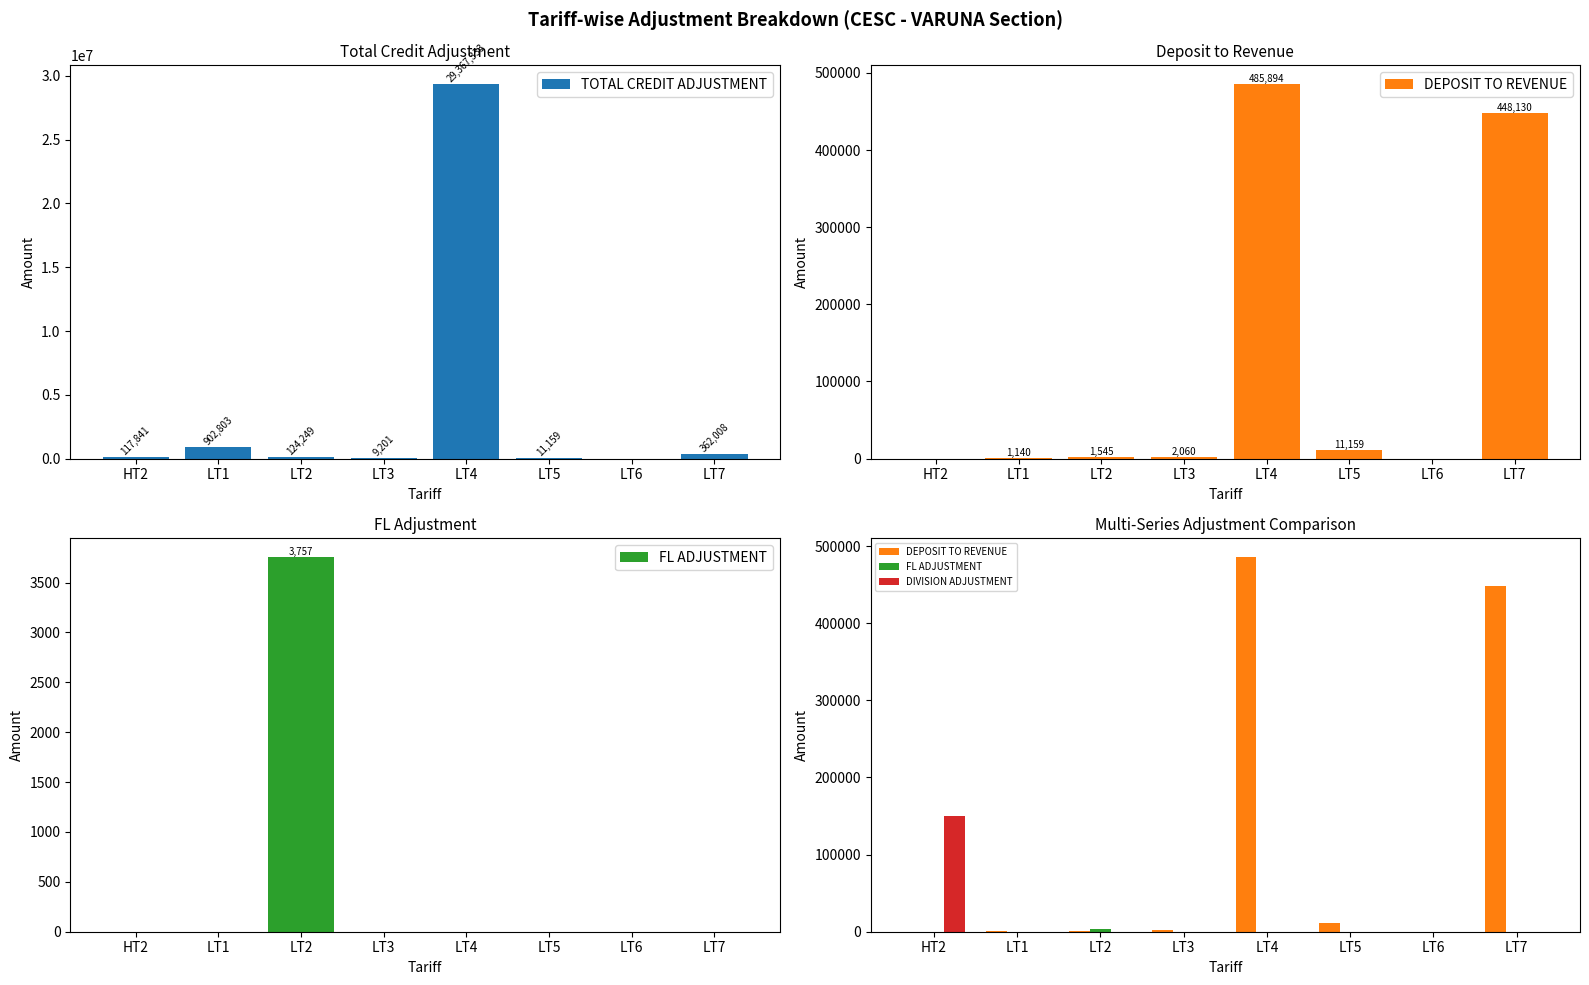

What is the difference between the maximum and minimum values in the DEPOSIT TO REVENUE series?

485894.0